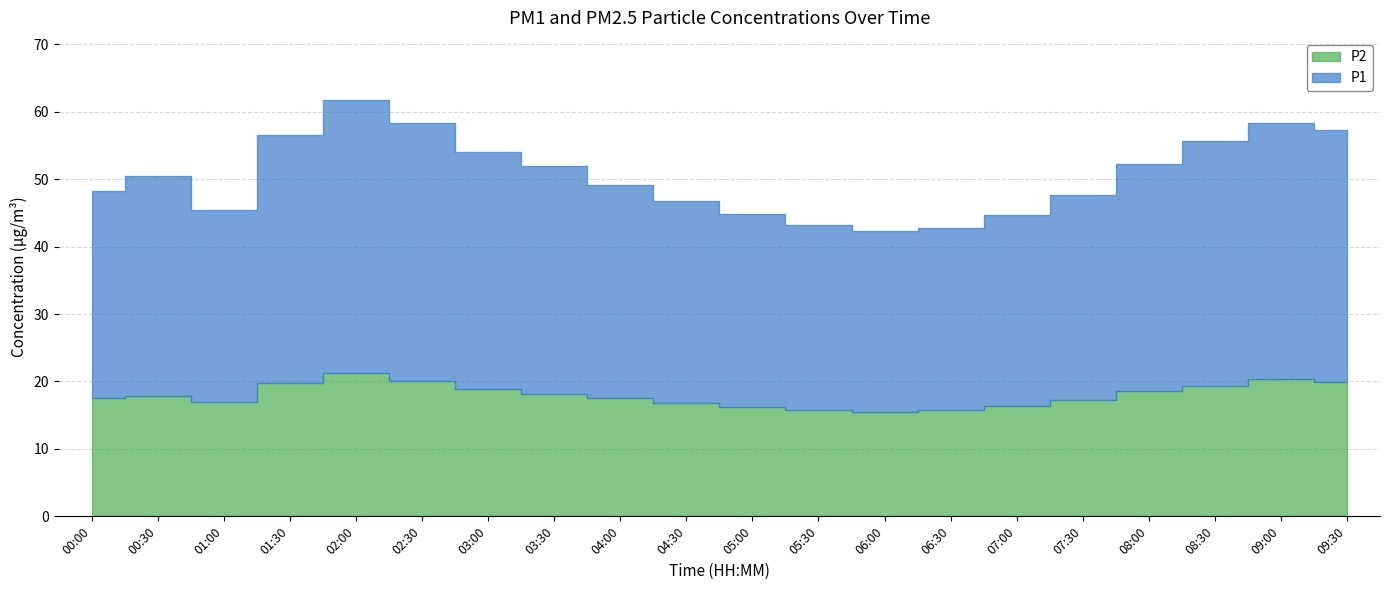

Reading left to right, transcribe all the data shown in this chart.

P1: 00:00=30.6	00:30=32.6	01:00=28.5	01:30=36.7	02:00=40.4	02:30=38.2	03:00=35.1	03:30=33.8	04:00=31.5	04:30=29.9	05:00=28.6	05:30=27.4	06:00=26.8	06:30=27.1	07:00=28.3	07:30=30.5	08:00=33.7	08:30=36.2	09:00=38.1	09:30=37.4
P2: 00:00=17.6	00:30=17.9	01:00=16.9	01:30=19.8	02:00=21.3	02:30=20.1	03:00=18.9	03:30=18.2	04:00=17.6	04:30=16.8	05:00=16.2	05:30=15.8	06:00=15.5	06:30=15.7	07:00=16.4	07:30=17.2	08:00=18.6	08:30=19.4	09:00=20.3	09:30=19.9